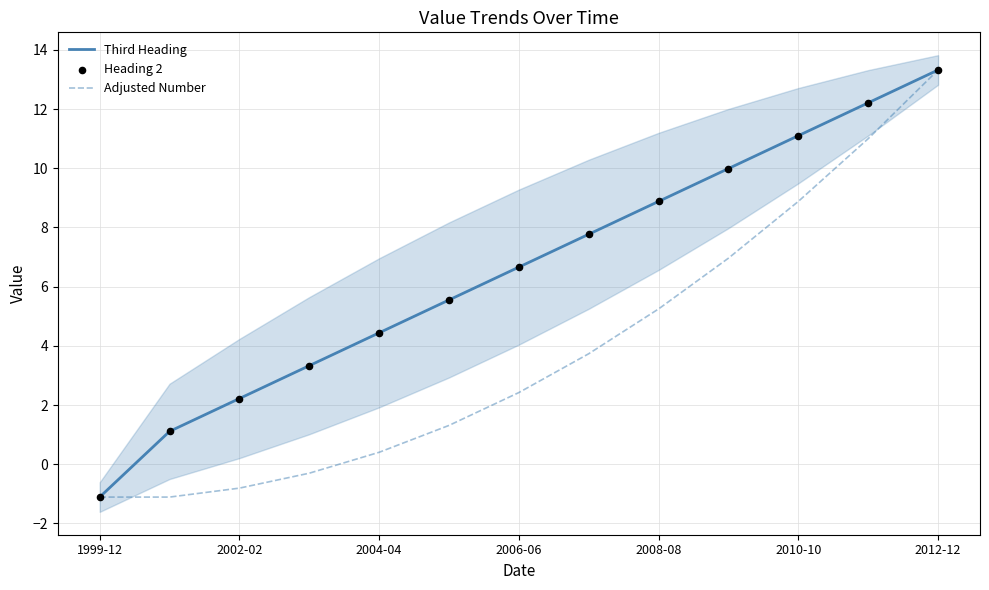

Where does the Adjusted Number series first go above 2?

2006-06